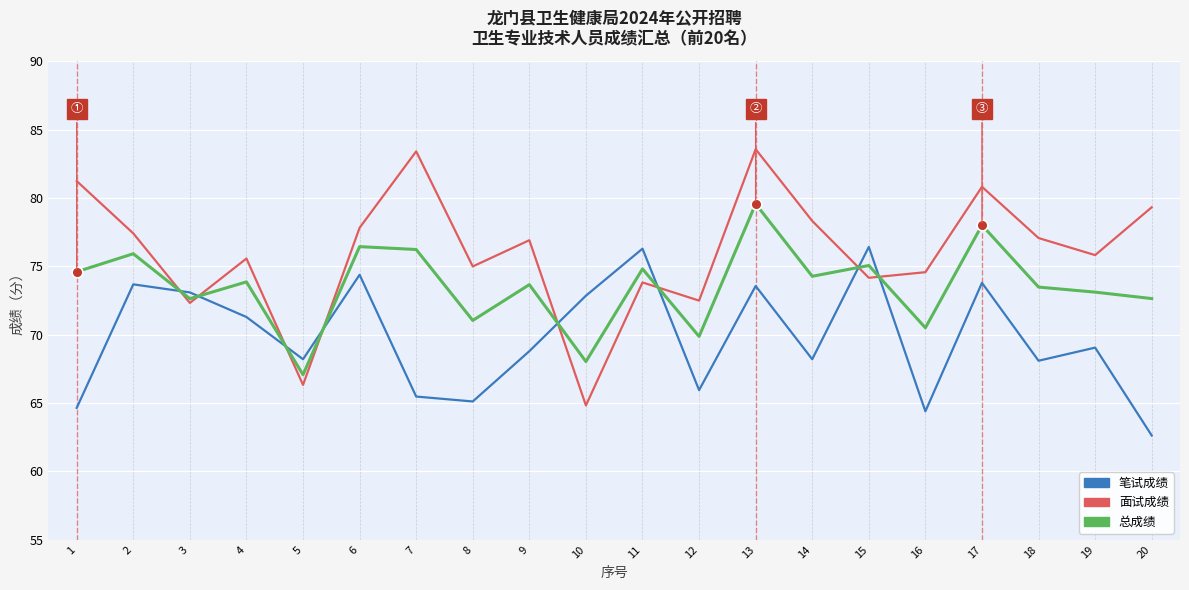

Which series has the widest spread of values?

面试成绩